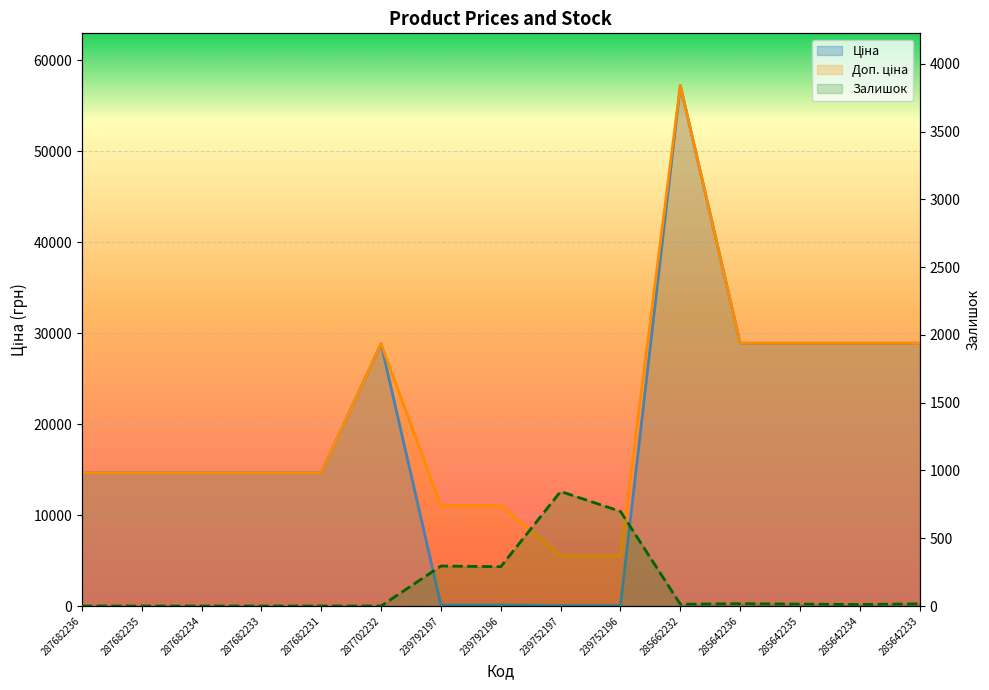

What are all the series names shown in the legend?

Ціна, Доп. ціна, Залишок